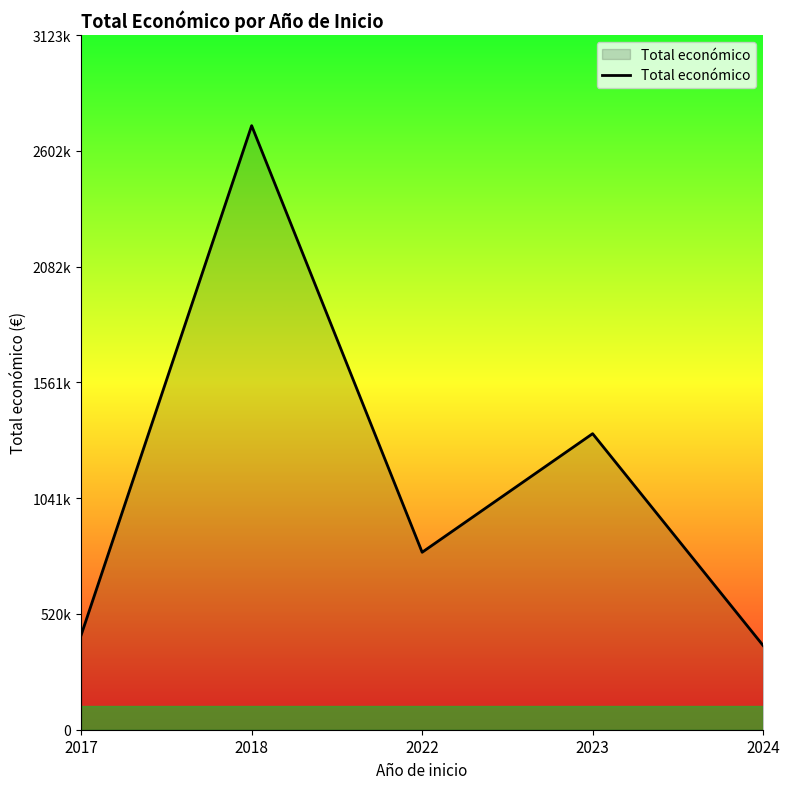

Does the chart have visible grid lines?

No